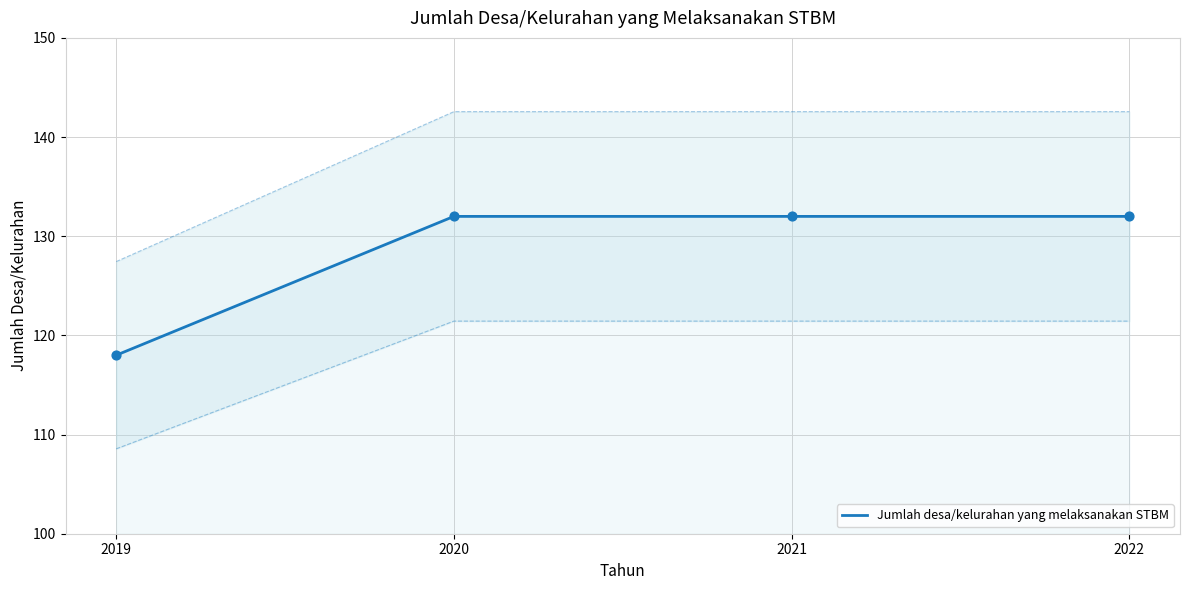

Approximately how many times larger is the value at 2021 compared to 2020?

1.0